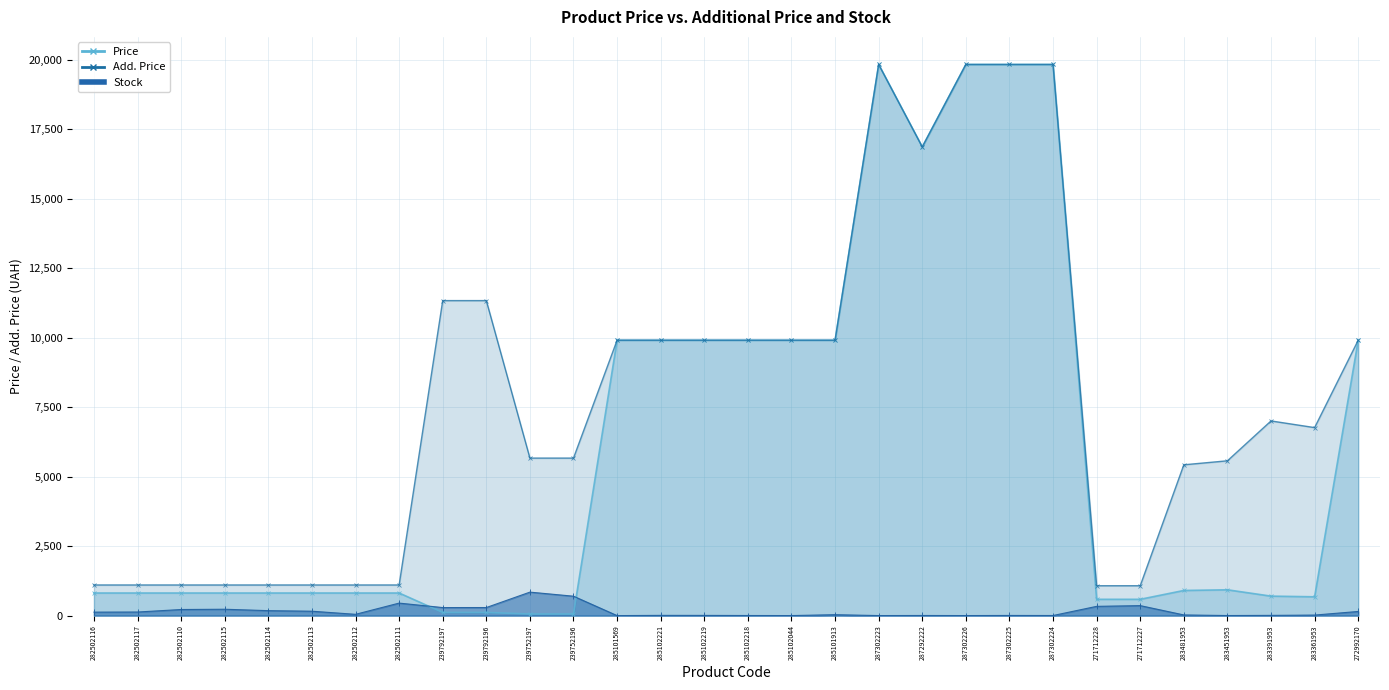

How many lines are shown in the chart?

3